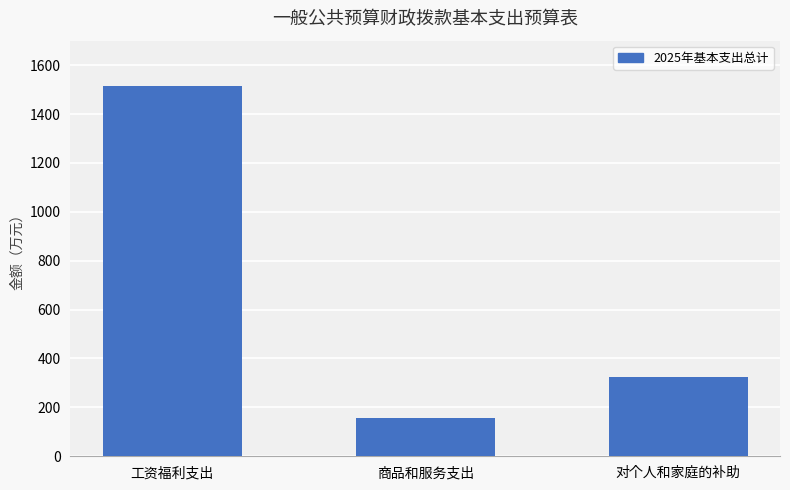

What is the label of the 3rd bar from the left?

对个人和家庭的补助